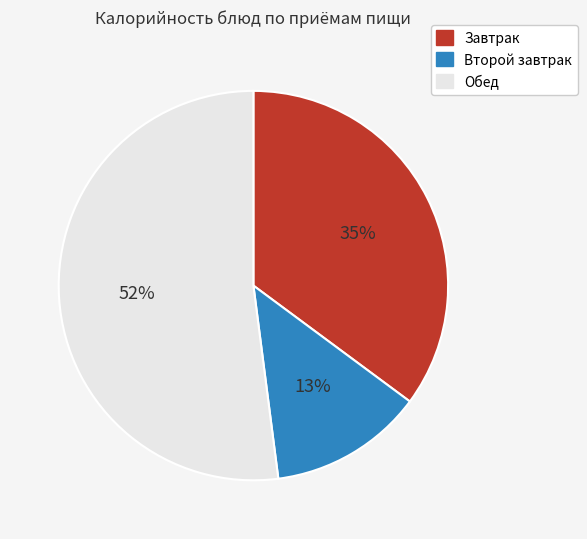

Combined, do Завтрак and Обед account for over 50%?

Yes